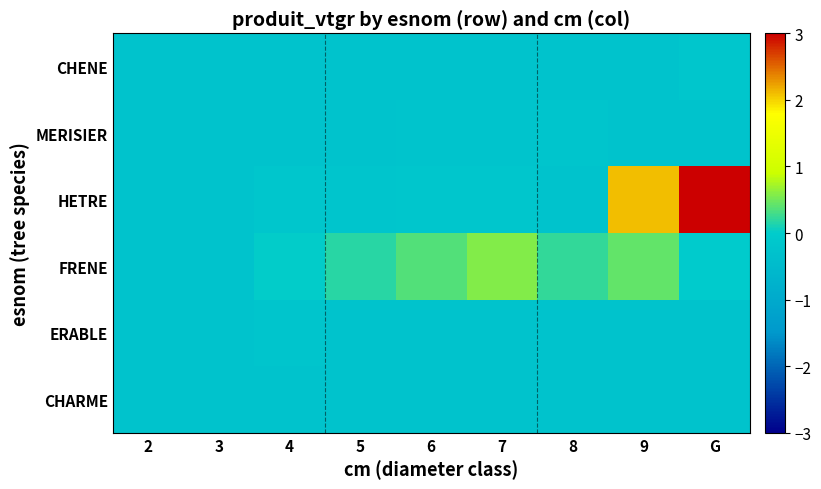

Reading left to right, extract all data points from this chart.

CHARME: 2=-0.2	3=-0.2	4=-0.2	5=-0.3	6=-0.3	7=-0.3	8=-0.3	9=-0.3	G=-0.3
ERABLE: 2=-0.2	3=-0.3	4=-0.2	5=-0.3	6=-0.3	7=-0.3	8=-0.3	9=-0.3	G=-0.3
FRENE: 2=-0.2	3=-0.2	4=0.0	5=0.2	6=0.4	7=0.6	8=0.2	9=0.4	G=-0.0
HETRE: 2=-0.2	3=-0.2	4=-0.2	5=-0.2	6=-0.2	7=-0.2	8=-0.3	9=2.1	G=3.0
MERISIER: 2=-0.3	3=-0.3	4=-0.2	5=-0.3	6=-0.2	7=-0.2	8=-0.2	9=-0.3	G=-0.3
CHENE: 2=-0.3	3=-0.3	4=-0.3	5=-0.3	6=-0.3	7=-0.3	8=-0.3	9=-0.3	G=-0.2